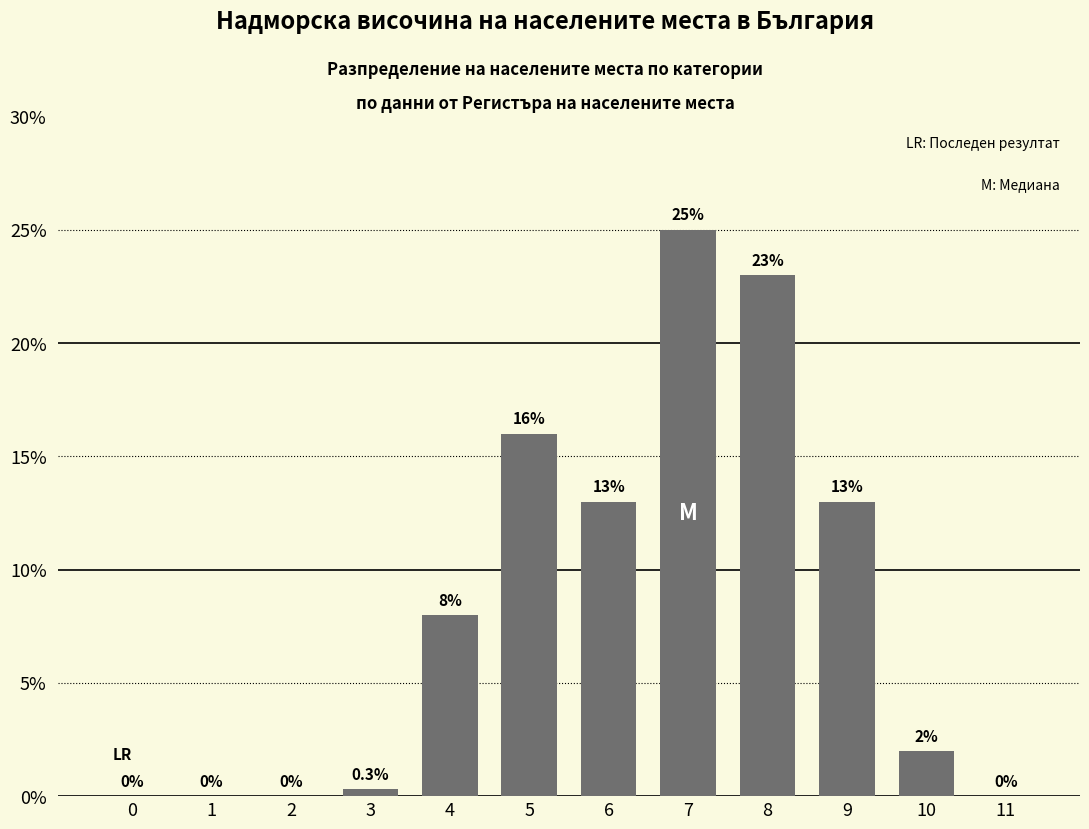

Reading left to right, transcribe all the data shown in this chart.

0=0.0	1=0.0	2=0.0	3=0.3	4=8.0	5=16.0	6=13.0	7=25.0	8=23.0	9=13.0	10=2.0	11=0.0